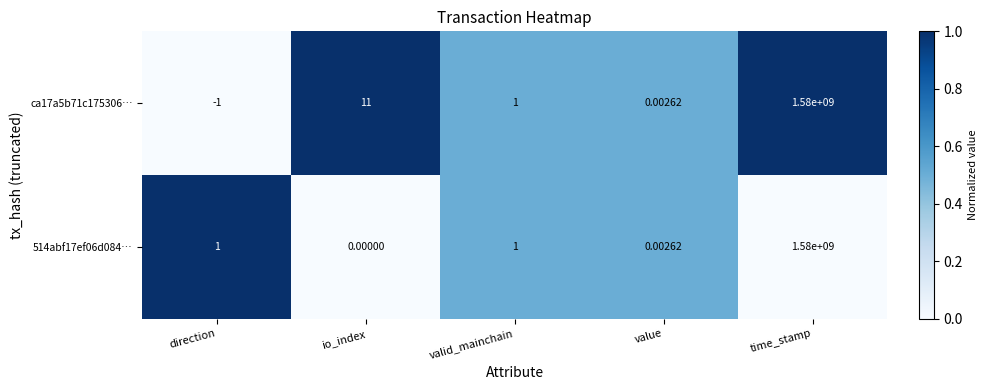

Where does the ca17a5b71c175306… series first go above 1?

io_index